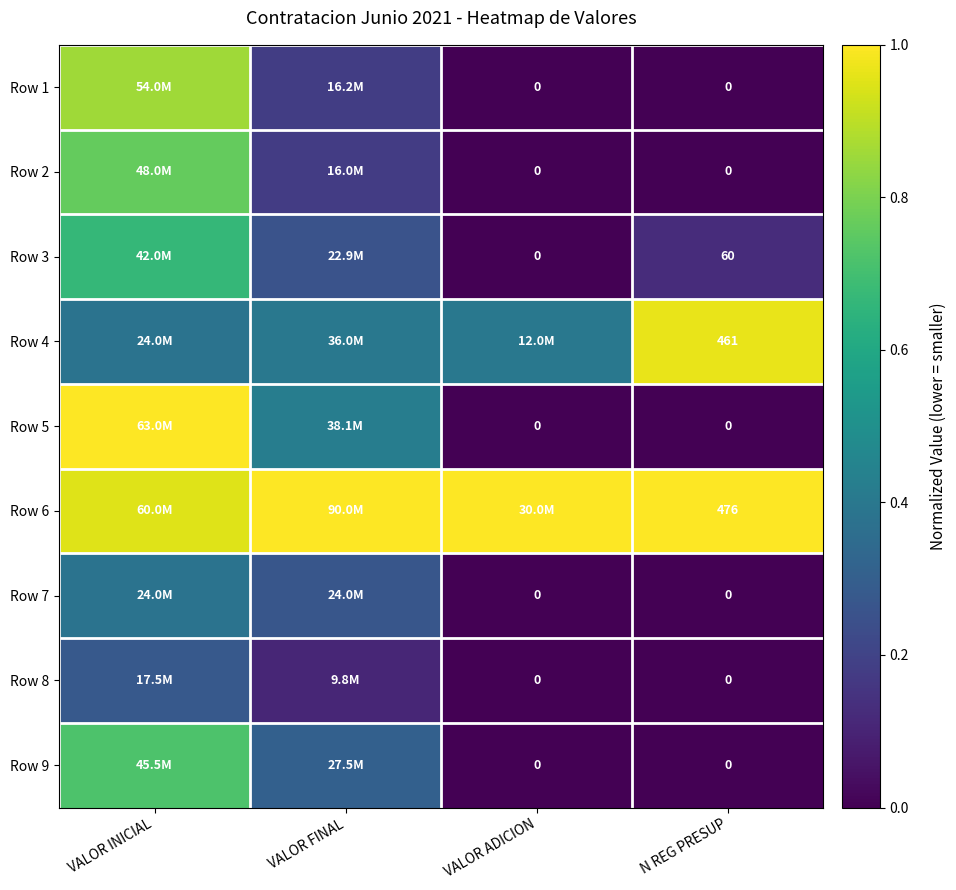

How many Row 8 values are between 0 and 1?

4